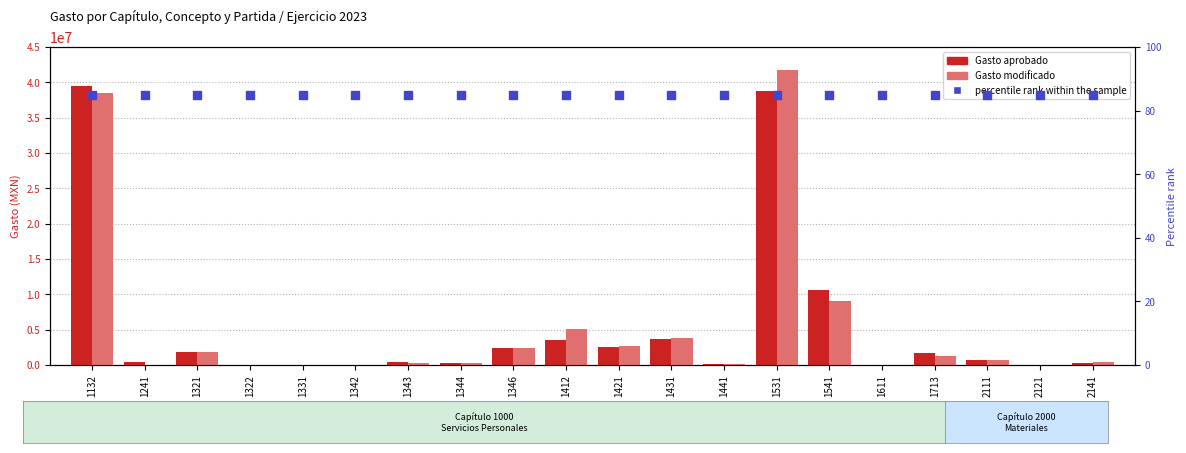

Is the value of Gasto modificado at 2111 greater than the value of percentile rank within the sample at 1331?

Yes